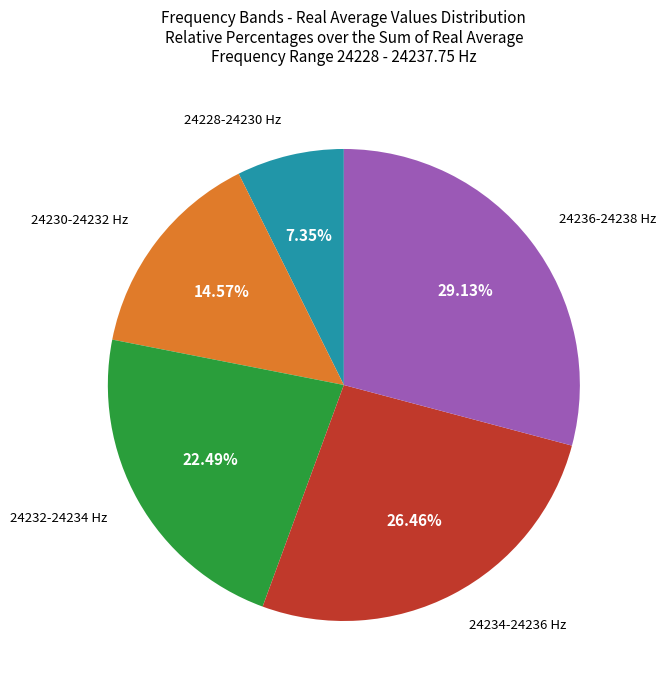

Does any single category account for the majority?

No